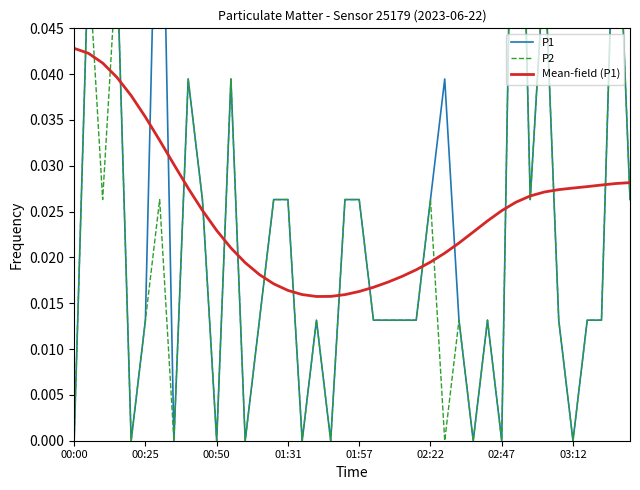

How many lines are shown in the chart?

3